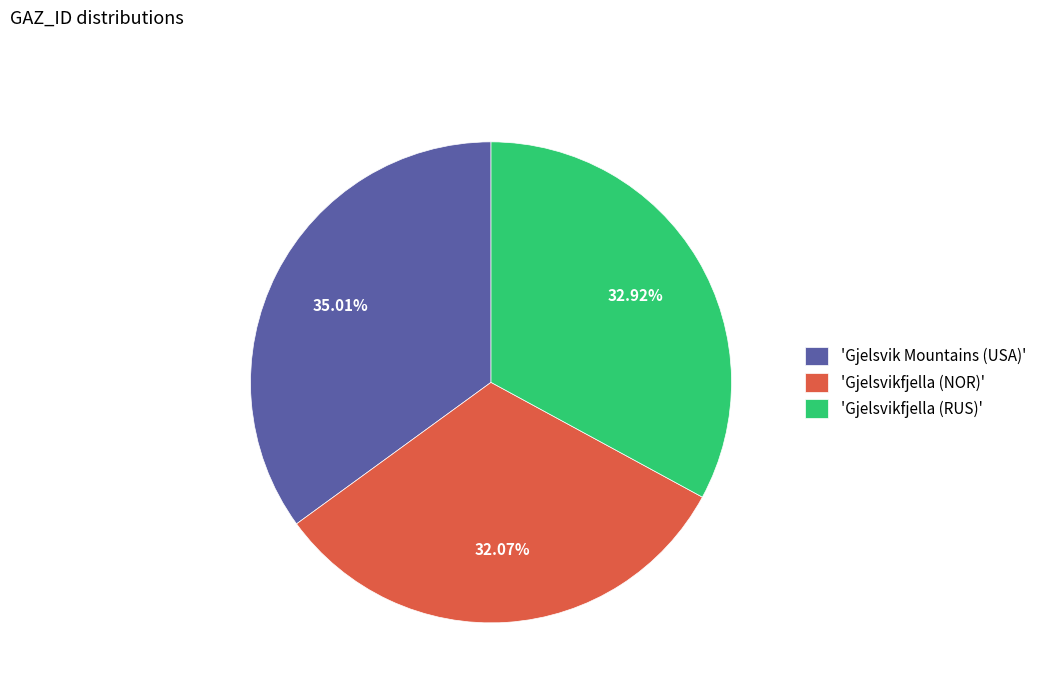

How many slices are in this pie chart?

3